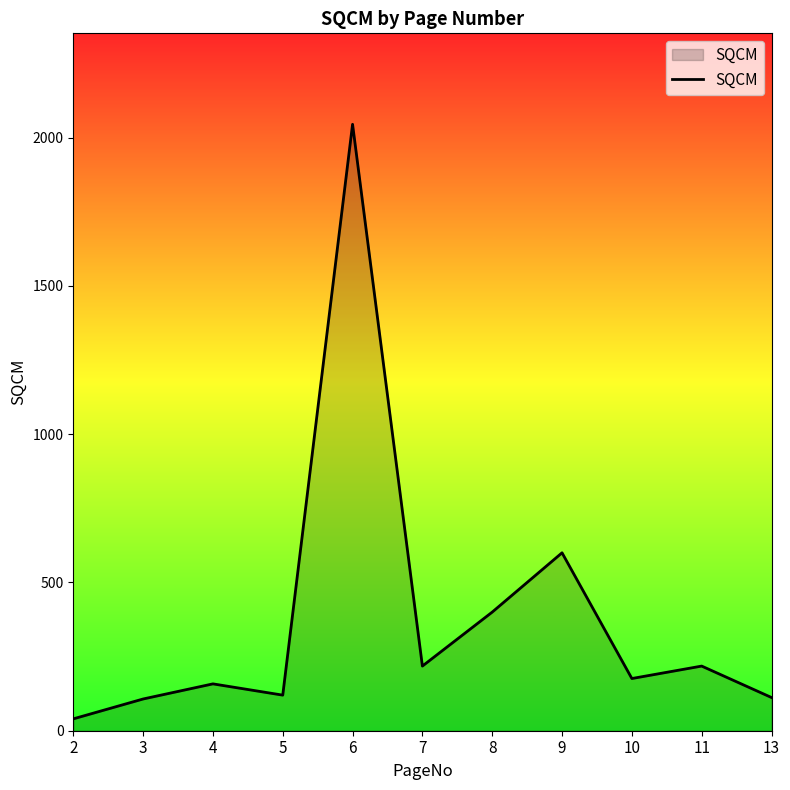

Count the number of categories in the chart.

11